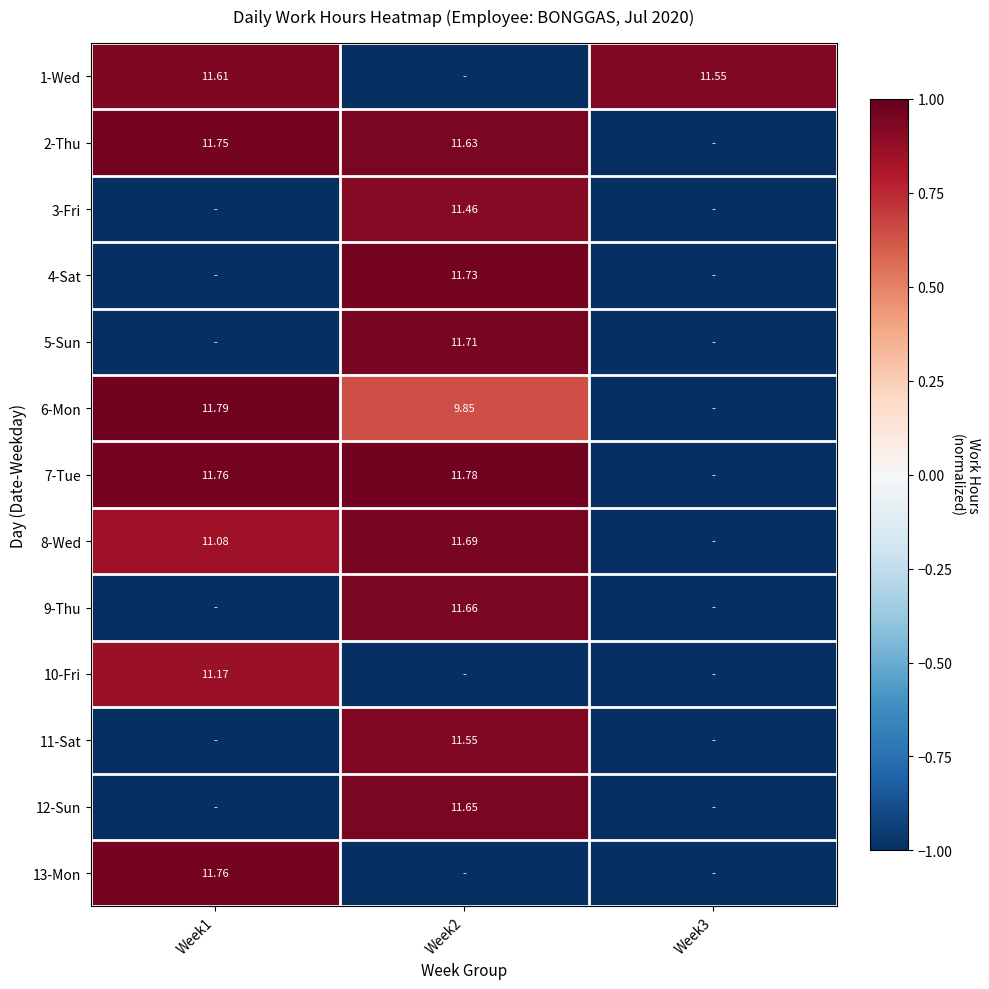

How many 8-Wed values are between -1 and 0?

1